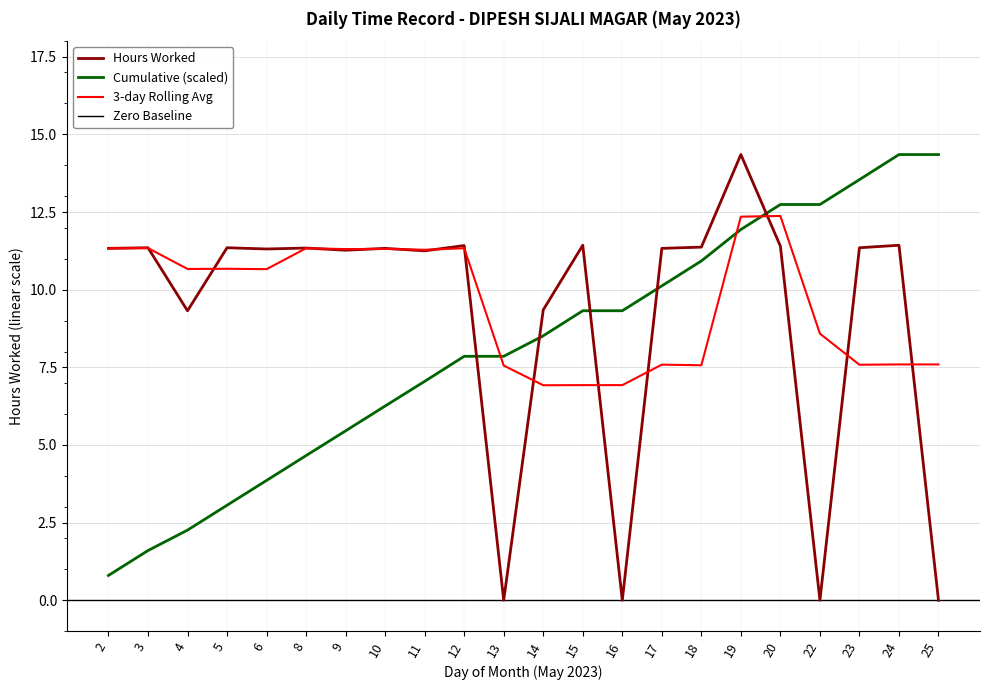

Is this an area chart (filled region under the line)?

No